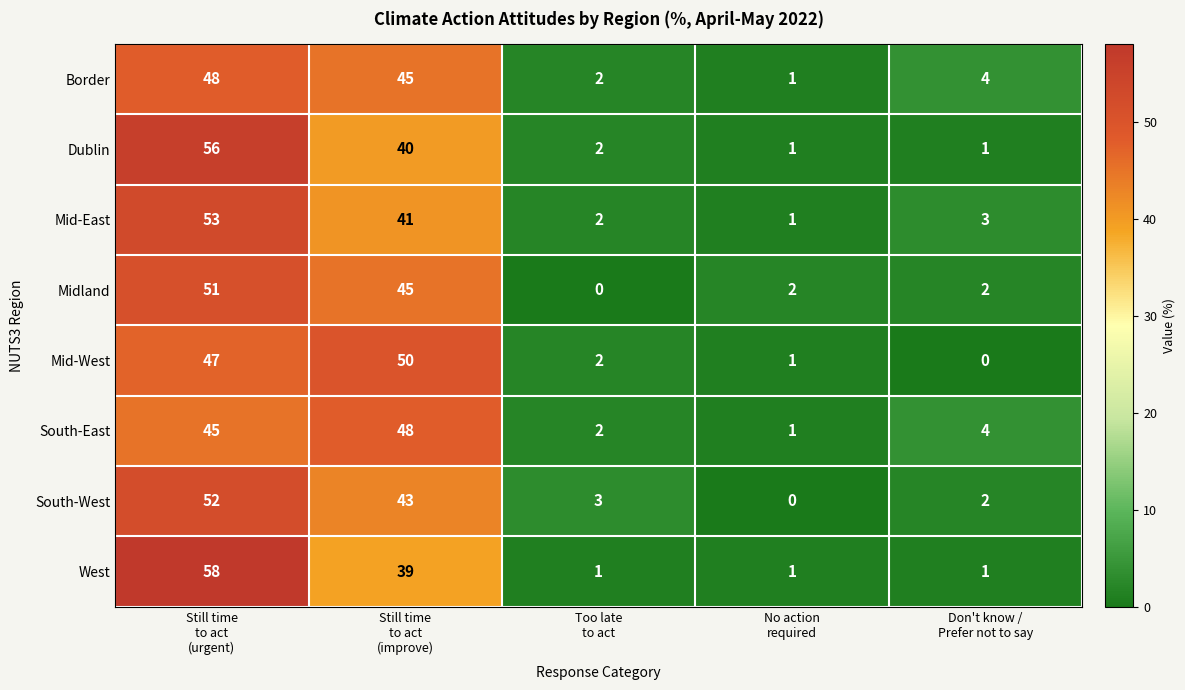

Which series has the widest spread of values?

West